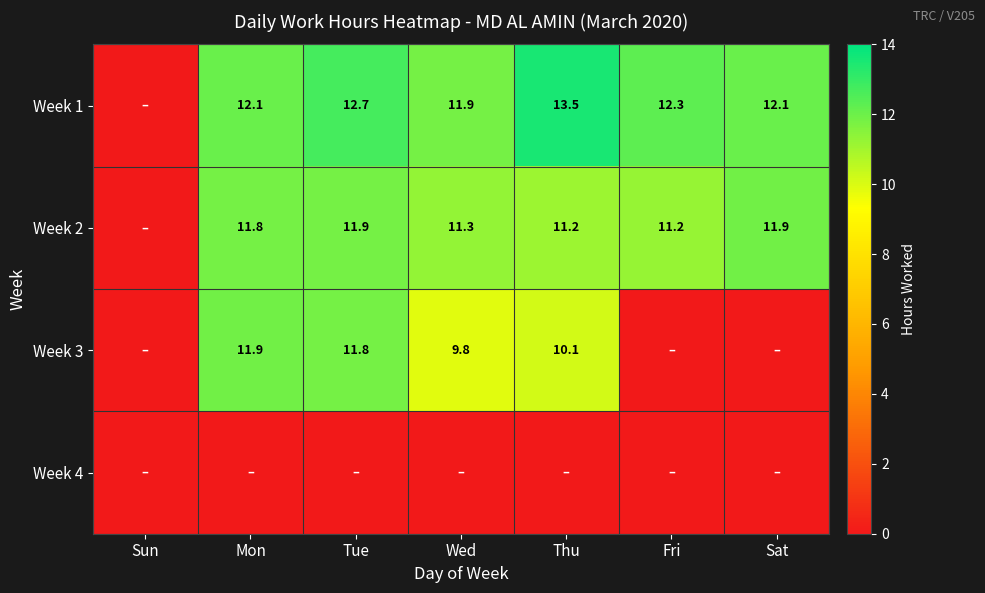

Is the value of Week 2 at Wed greater than the value of Week 1 at Mon?

No